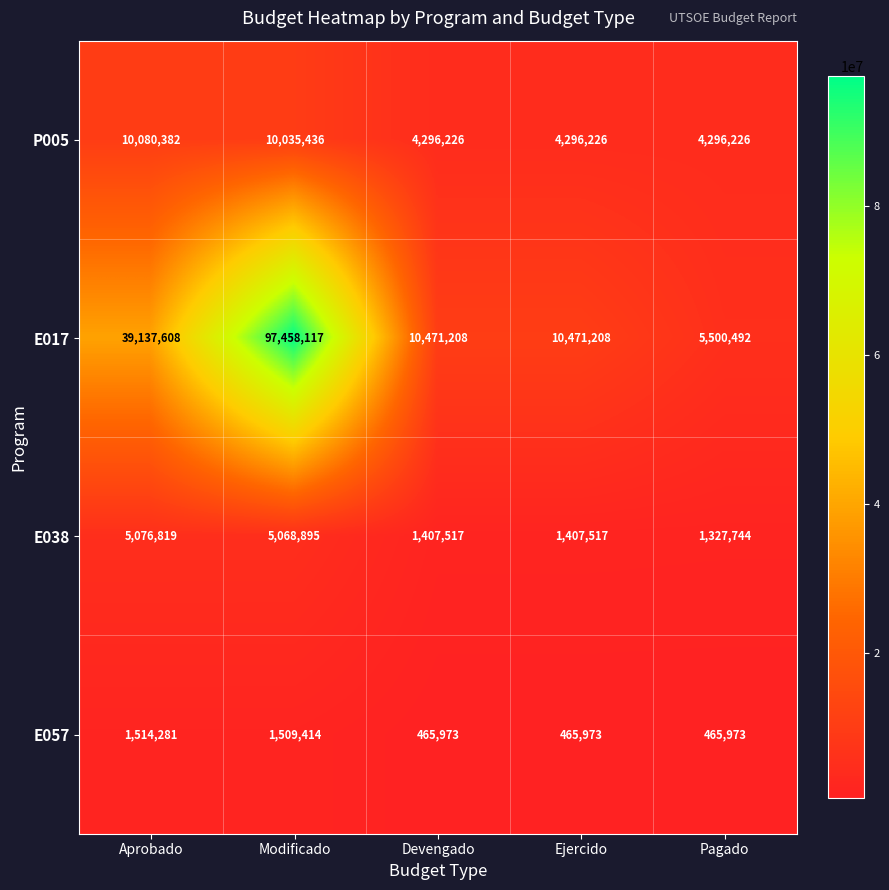

Reading right to left, transcribe all the data shown in this chart.

P005: 4296226	4296226	4296226	10035436	10080382
E017: 5500492	10471208	10471208	97458117	39137608
E038: 1327744	1407517	1407517	5068895	5076819
E057: 465973	465973	465973	1509414	1514281